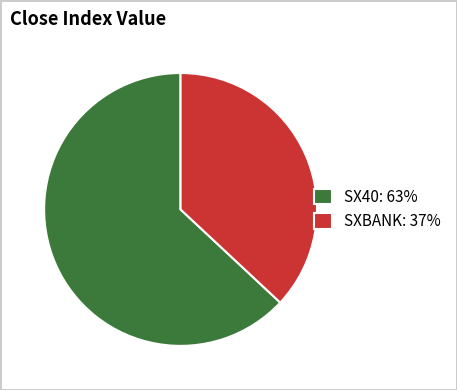

Which has a higher value, SXBANK: 37% or SX40: 63%?

SX40: 63%